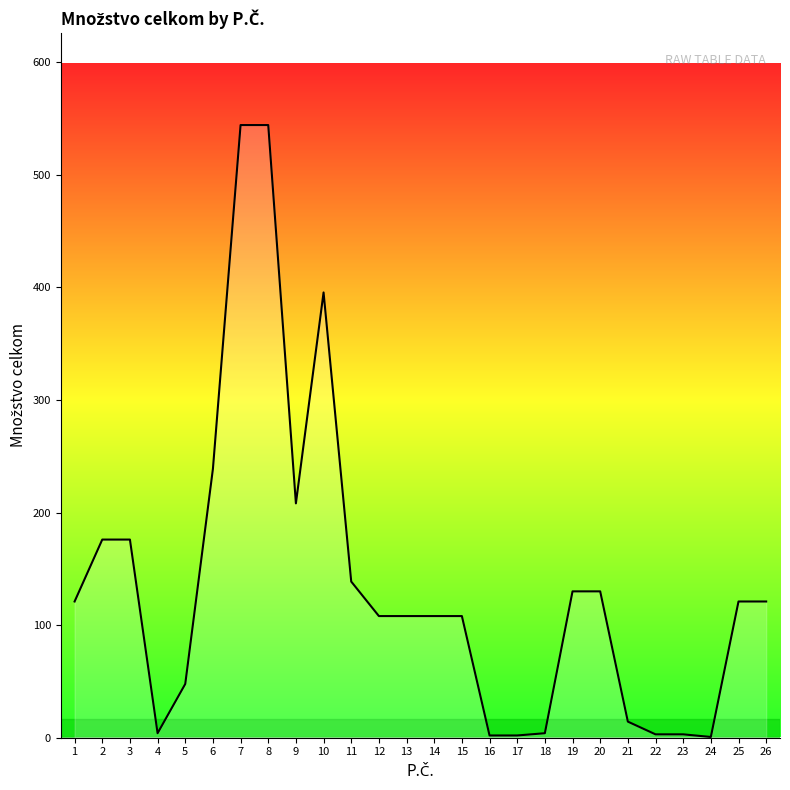

The chart shows a value of 208.2 at 9. True or false?

True